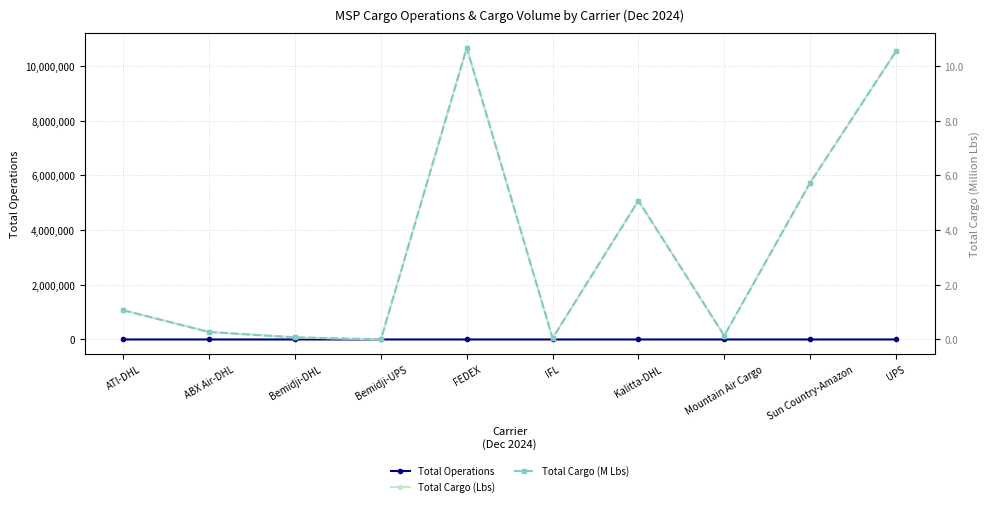

Reading right to left, list all the values displayed in this chart.

Total Operations: 255.0	218.0	38.0	58.0	26.0	176.0	320.0	64.0	6.0	36.0
Total Cargo (Lbs): 10529192.0	5724448.0	136737.0	5074659.0	46336.0	10660522.0	0.0	77494.0	271581.0	1067749.0
Total Cargo (M Lbs): 10.5	5.7	0.1	5.1	0.0	10.7	0.0	0.1	0.3	1.1